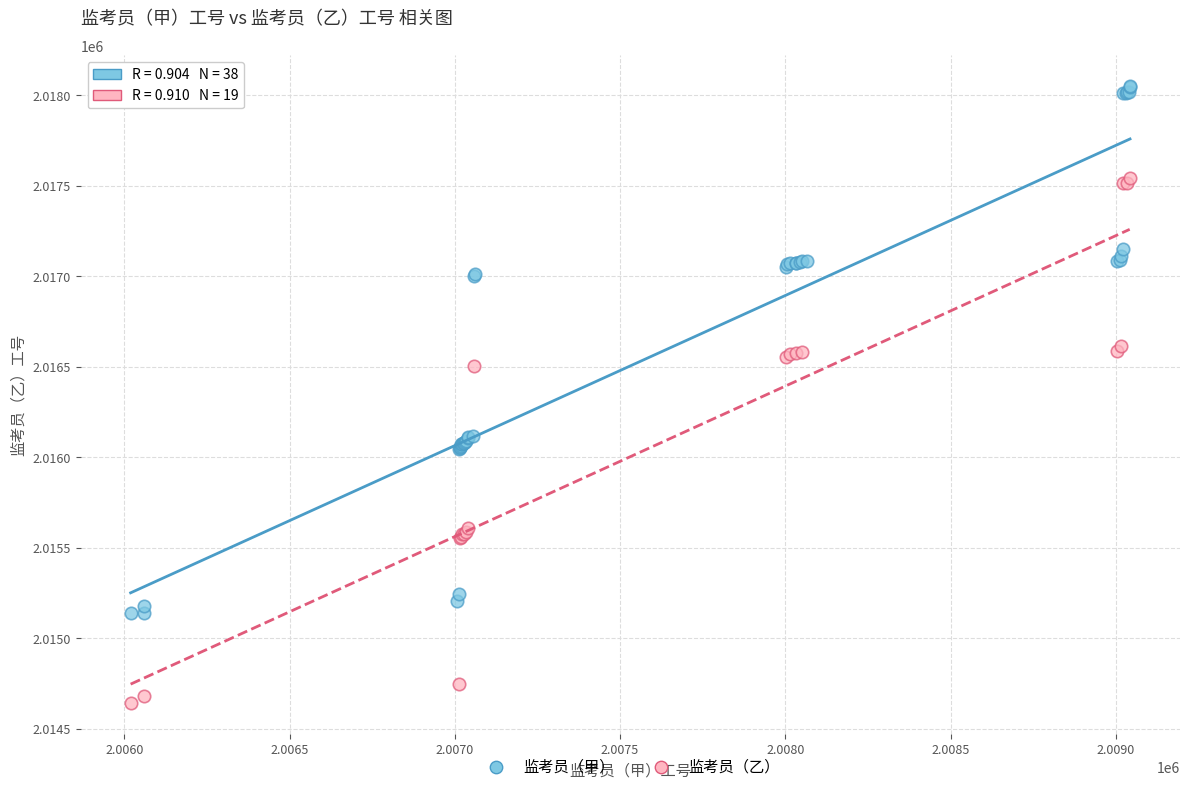

Which series contains the highest Y value?

监考员（甲）